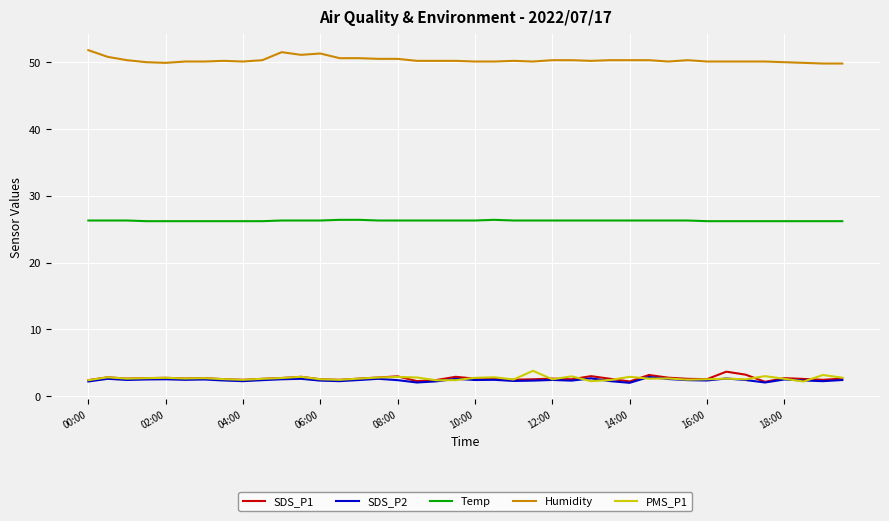

What is the maximum value shown in the chart?

51.8